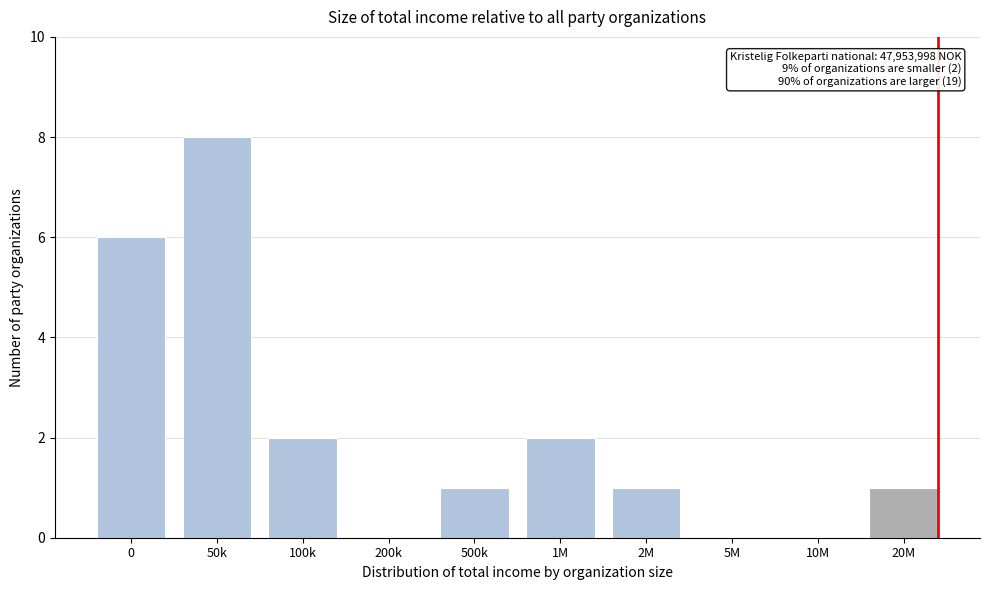

Reading left to right, what are all the values shown in this chart?

0=6	50k=8	100k=2	200k=0	500k=1	1M=2	2M=1	5M=0	10M=0	20M=1